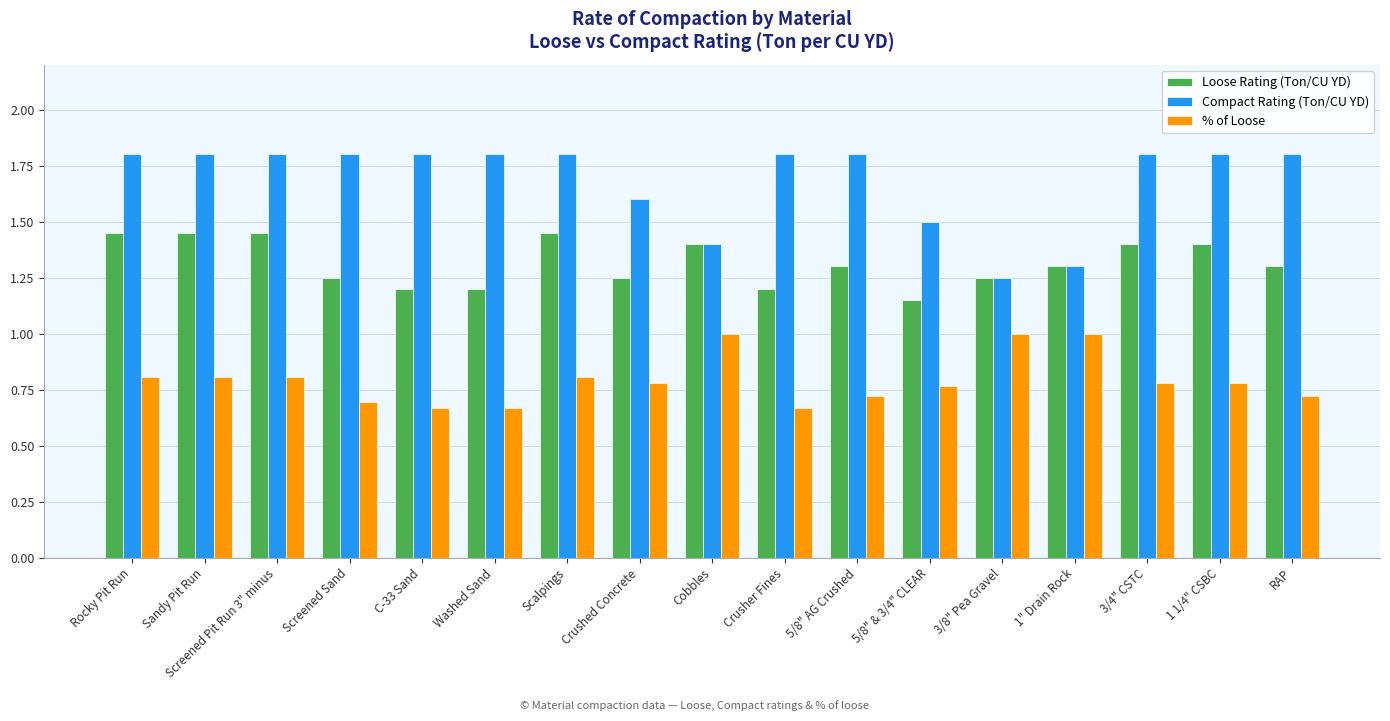

What is the sum of all Compact Rating (Ton/CU YD) values?

28.7